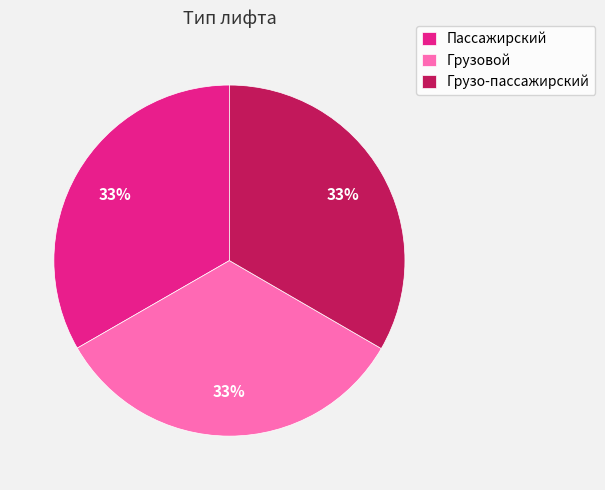

To the nearest percent, what portion does Пассажирский represent?

33%